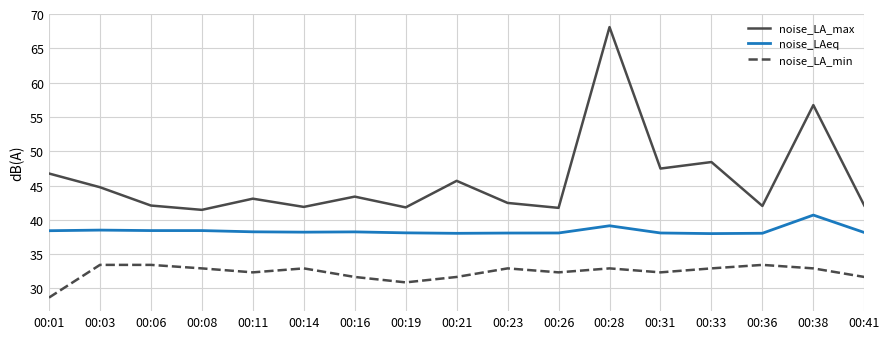

The value of noise_LA_min at 00:41 is 46.9. True or false?

False